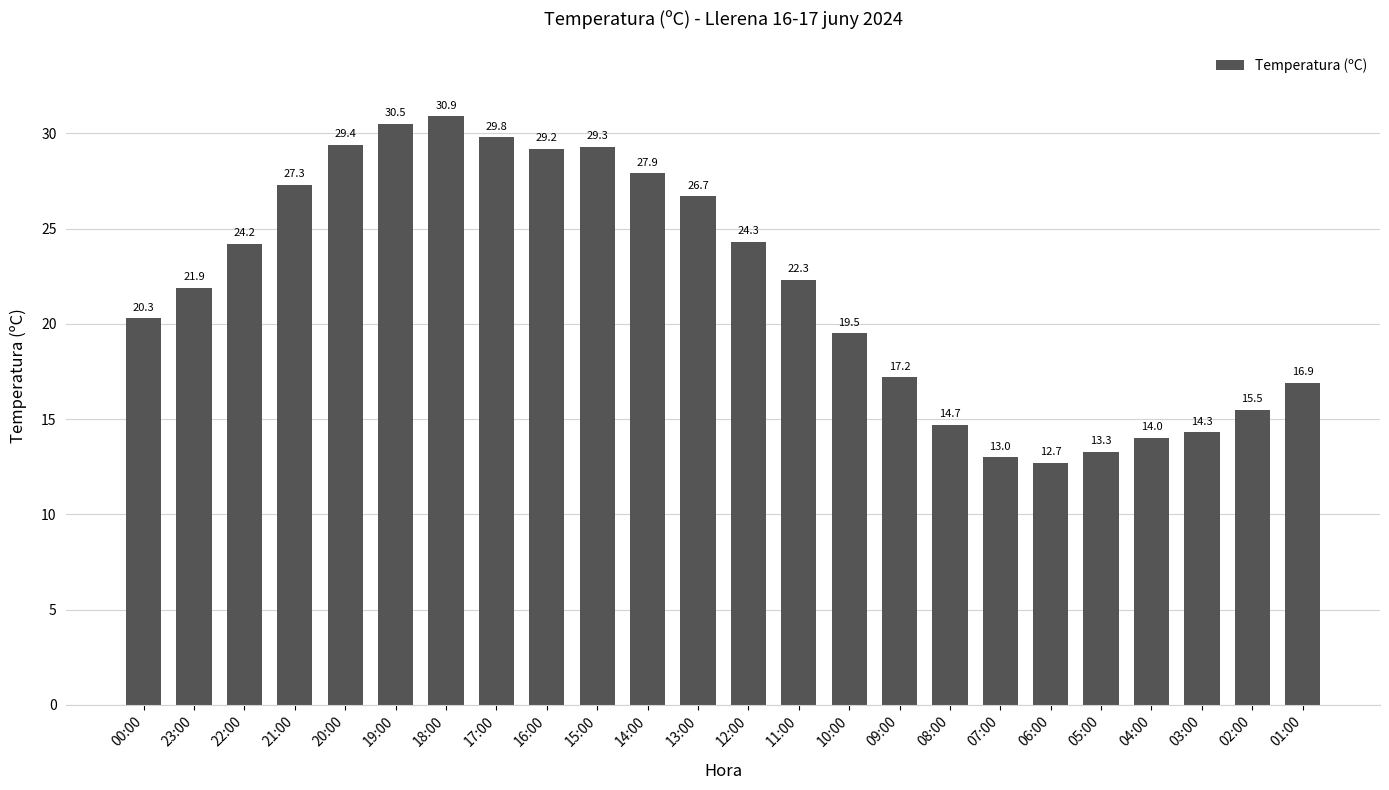

Rank the categories by value from highest to lowest.

18:00, 19:00, 17:00, 20:00, 15:00, 16:00, 14:00, 21:00, 13:00, 12:00, 22:00, 11:00, 23:00, 00:00, 10:00, 09:00, 01:00, 02:00, 08:00, 03:00, 04:00, 05:00, 07:00, 06:00